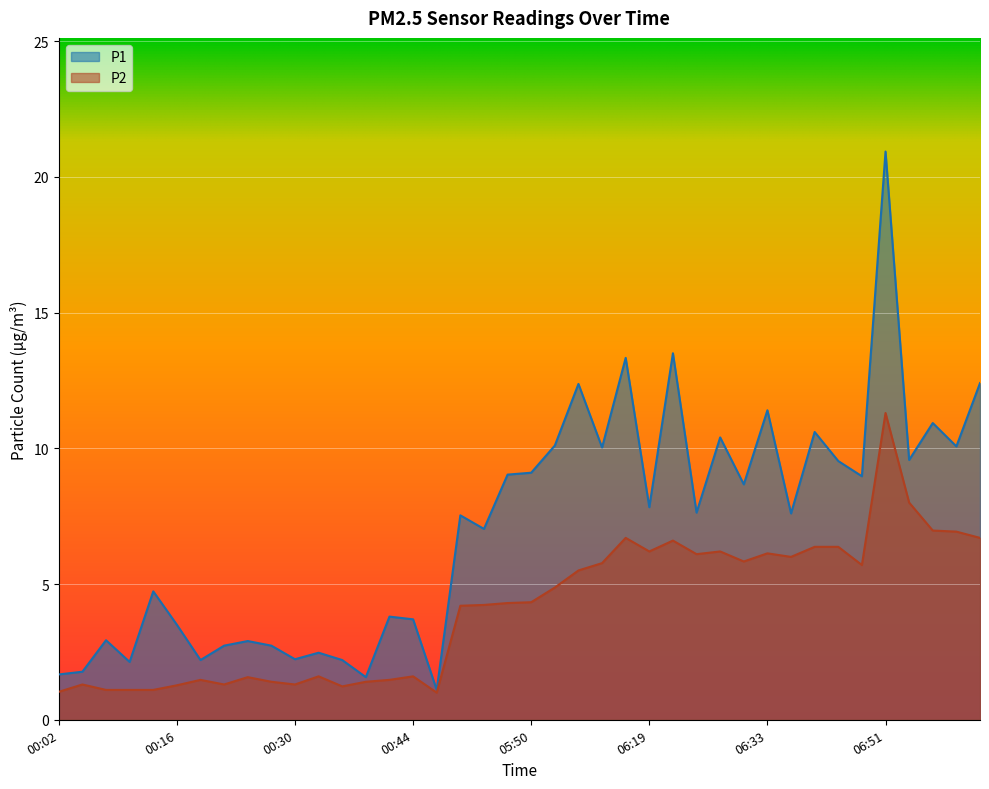

How many data points does each series have?

40